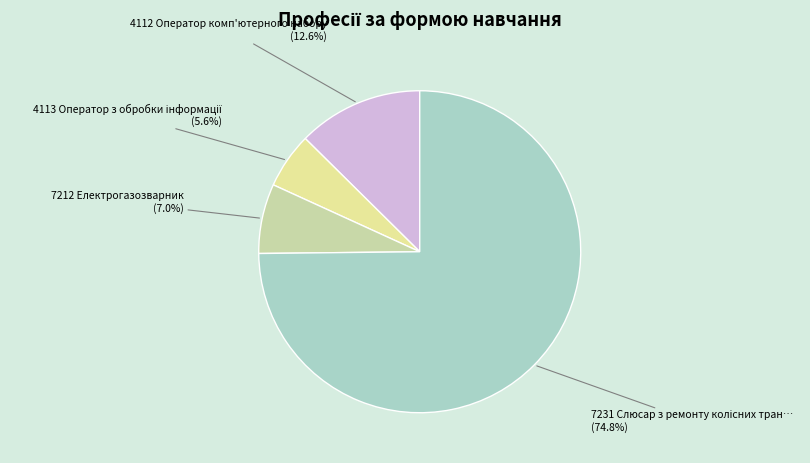

The 7212 Електрогазозварник slice represents 7% of the pie. True or false?

True